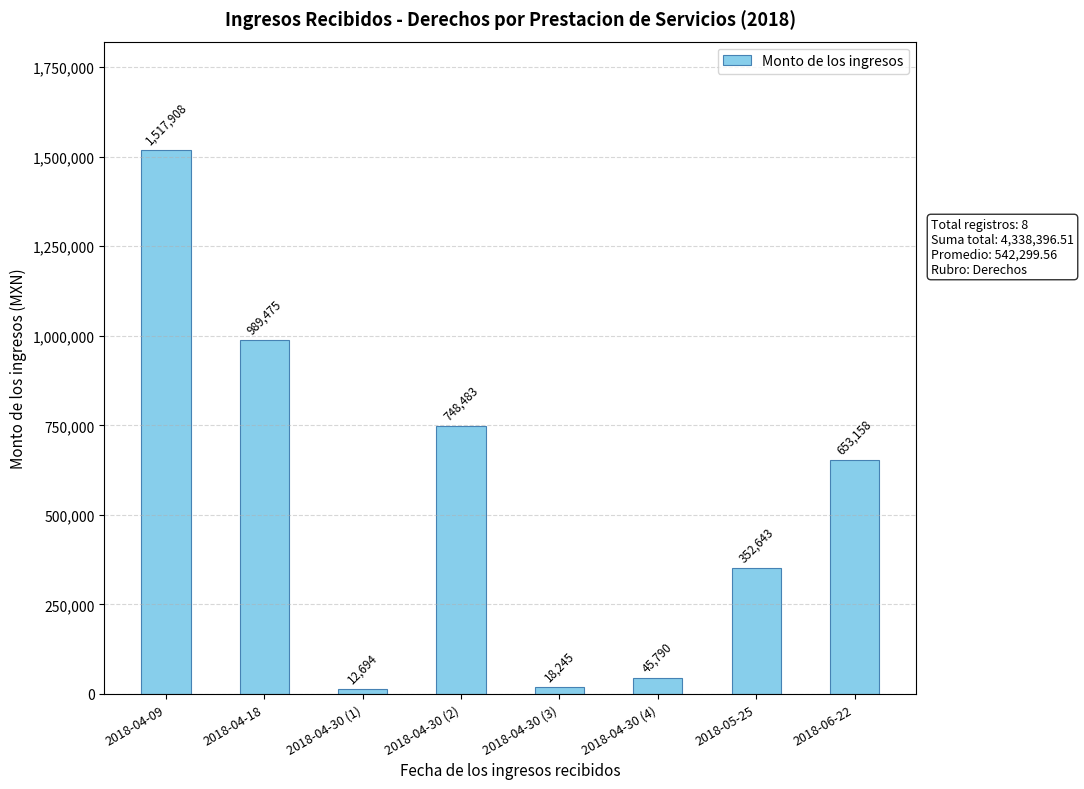

What is the sum of the values at 2018-05-25 and 2018-06-22?

1005801.1